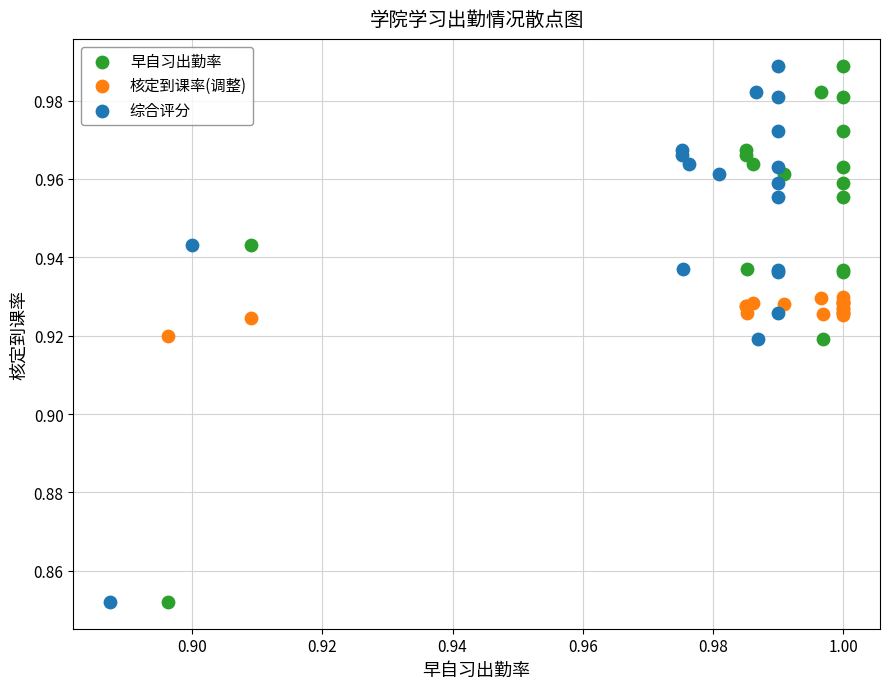

What are all the series names shown in the legend?

早自习出勤率, 核定到课率(调整), 综合评分